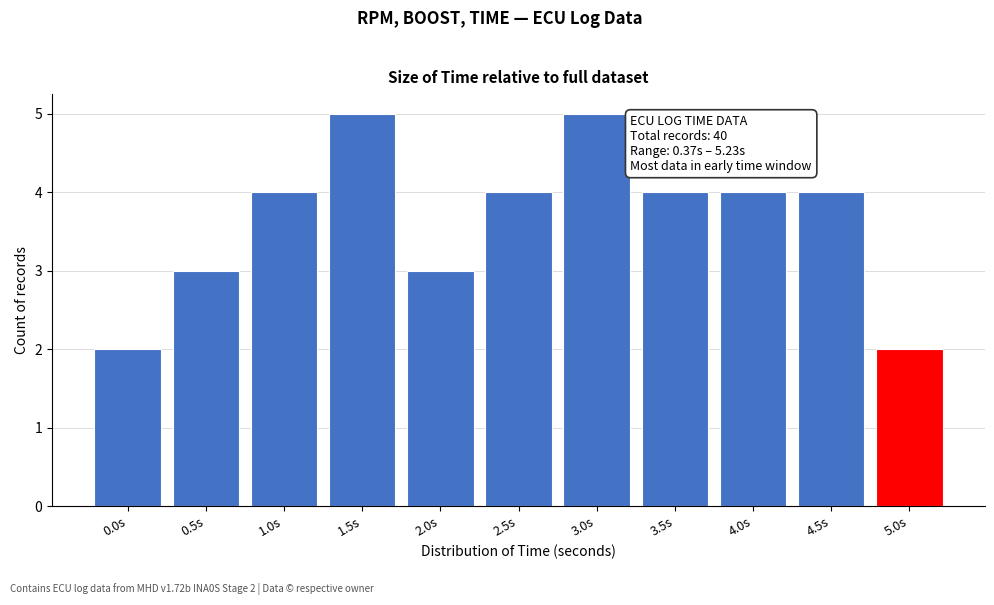

Reading left to right, what are all the values shown in this chart?

2	3	4	5	3	4	5	4	4	4	2